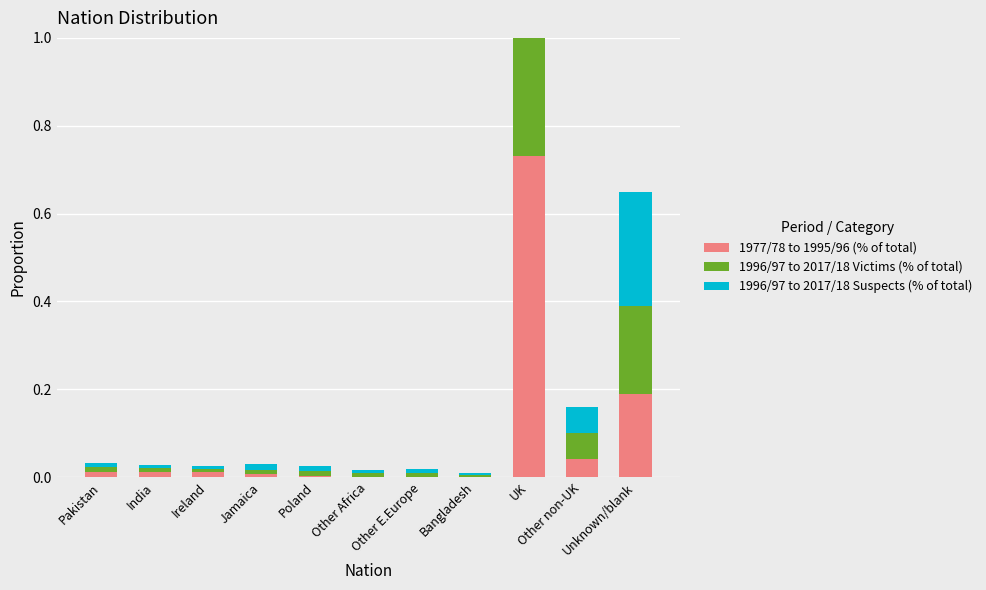

At how many categories does at least one series exceed 0?

11